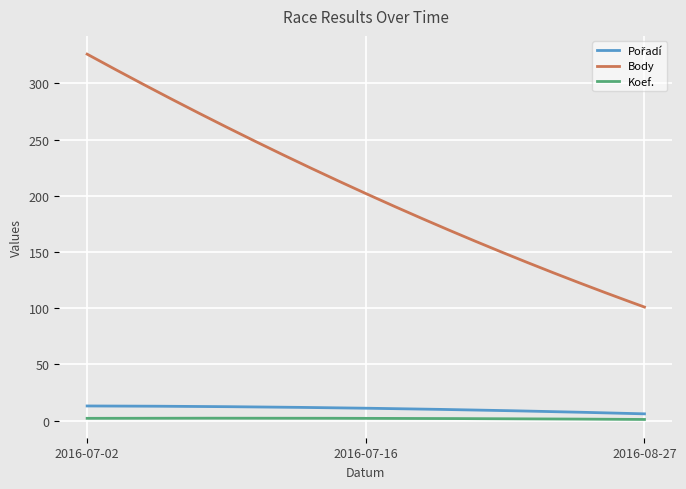

What is the average value of the Koef. series?

1.8